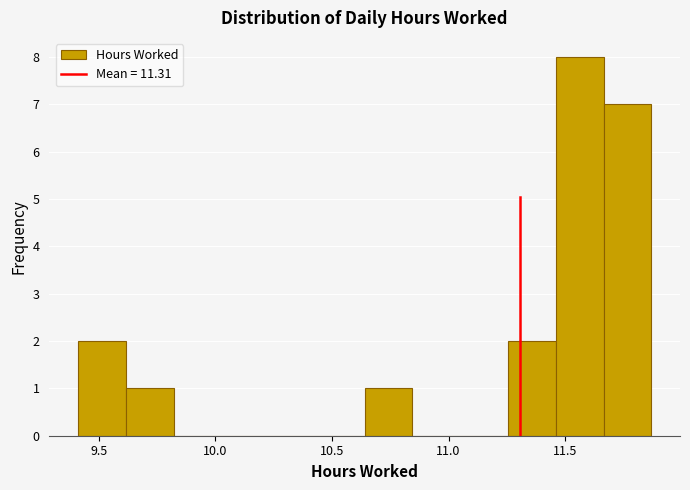

Reading left to right, transcribe this chart: for each bar, give the range it covers on the x-axis and its height. Neither the bar edges nor the heights are printed on the chart, so give them approximately, as read against the axes.

9.410 to 9.615: 2
9.615 to 9.820: 1
9.820 to 10.025: 0
10.025 to 10.230: 0
10.230 to 10.435: 0
10.435 to 10.640: 0
10.640 to 10.845: 1
10.845 to 11.050: 0
11.050 to 11.255: 0
11.255 to 11.460: 2
11.460 to 11.665: 8
11.665 to 11.870: 7